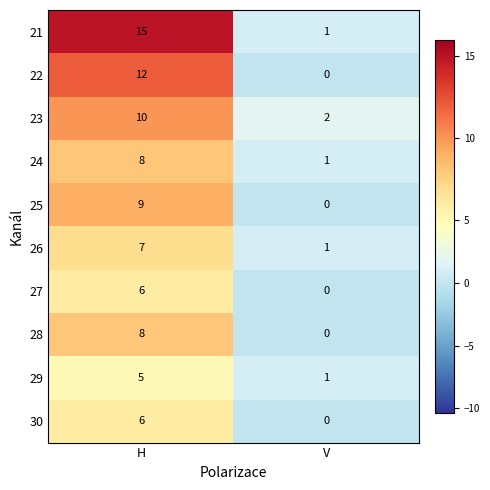

Reading left to right, list all the values displayed in this chart.

21: 15	1
22: 12	0
23: 10	2
24: 8	1
25: 9	0
26: 7	1
27: 6	0
28: 8	0
29: 5	1
30: 6	0